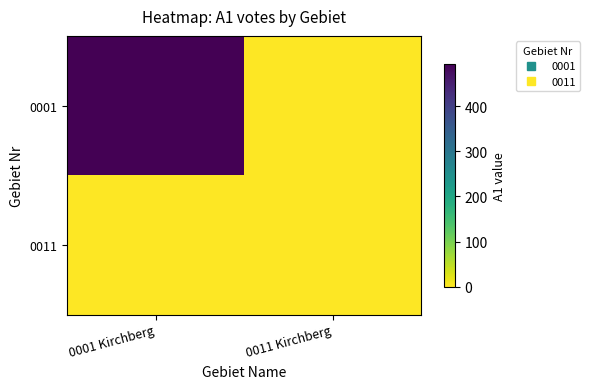

Reading right to left, what are all the values shown in this chart?

0001: 0011 Kirchberg=0	0001 Kirchberg=494
0011: 0011 Kirchberg=0	0001 Kirchberg=0